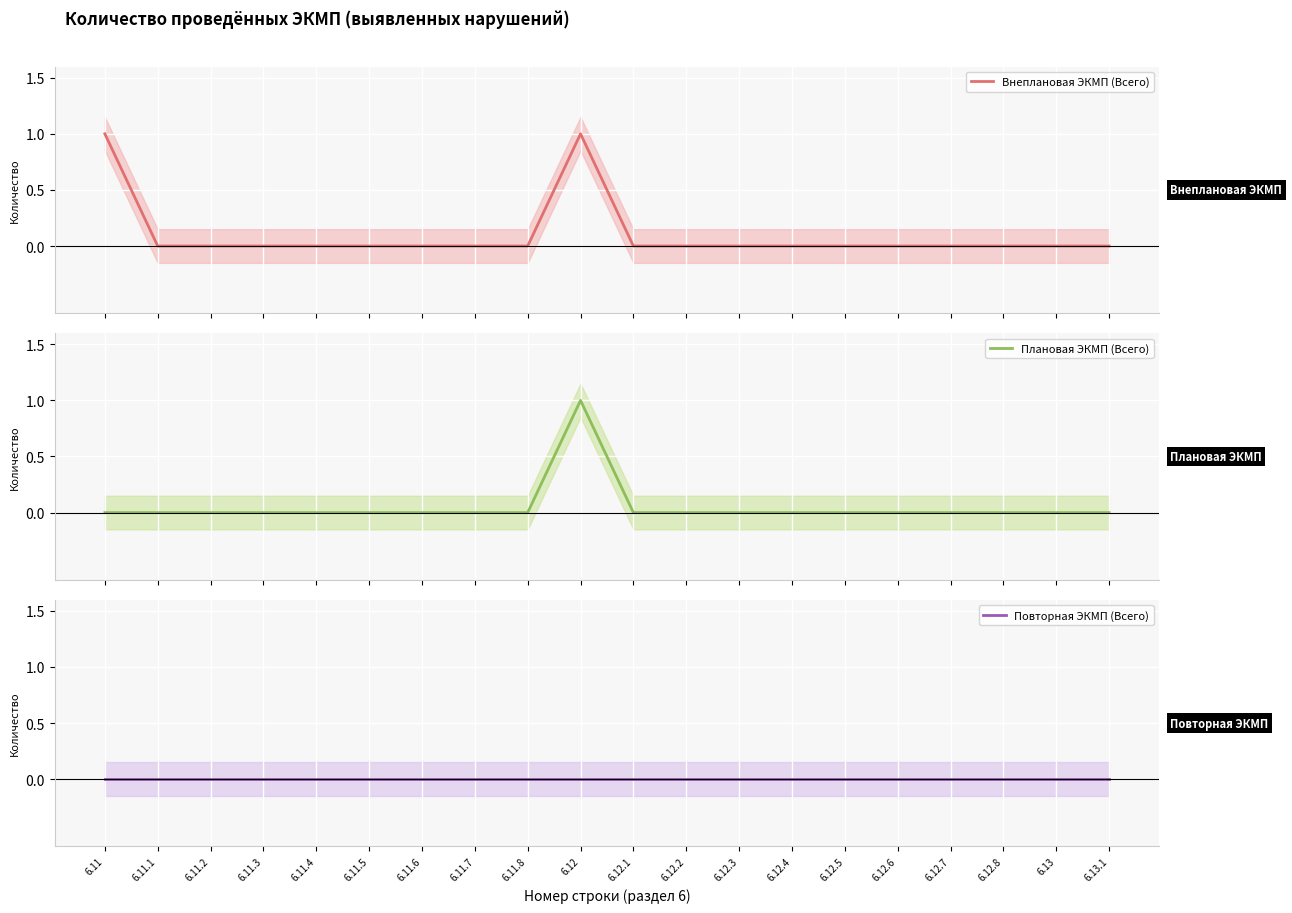

Reading right to left, list all the values displayed in this chart.

Внеплановая ЭКМП (Всего): 6.13.1=0	6.13=0	6.12.8=0	6.12.7=0	6.12.6=0	6.12.5=0	6.12.4=0	6.12.3=0	6.12.2=0	6.12.1=0	6.12=1	6.11.8=0	6.11.7=0	6.11.6=0	6.11.5=0	6.11.4=0	6.11.3=0	6.11.2=0	6.11.1=0	6.11=1
Плановая ЭКМП (Всего): 6.13.1=0	6.13=0	6.12.8=0	6.12.7=0	6.12.6=0	6.12.5=0	6.12.4=0	6.12.3=0	6.12.2=0	6.12.1=0	6.12=1	6.11.8=0	6.11.7=0	6.11.6=0	6.11.5=0	6.11.4=0	6.11.3=0	6.11.2=0	6.11.1=0	6.11=0
Повторная ЭКМП (Всего): 6.13.1=0	6.13=0	6.12.8=0	6.12.7=0	6.12.6=0	6.12.5=0	6.12.4=0	6.12.3=0	6.12.2=0	6.12.1=0	6.12=0	6.11.8=0	6.11.7=0	6.11.6=0	6.11.5=0	6.11.4=0	6.11.3=0	6.11.2=0	6.11.1=0	6.11=0